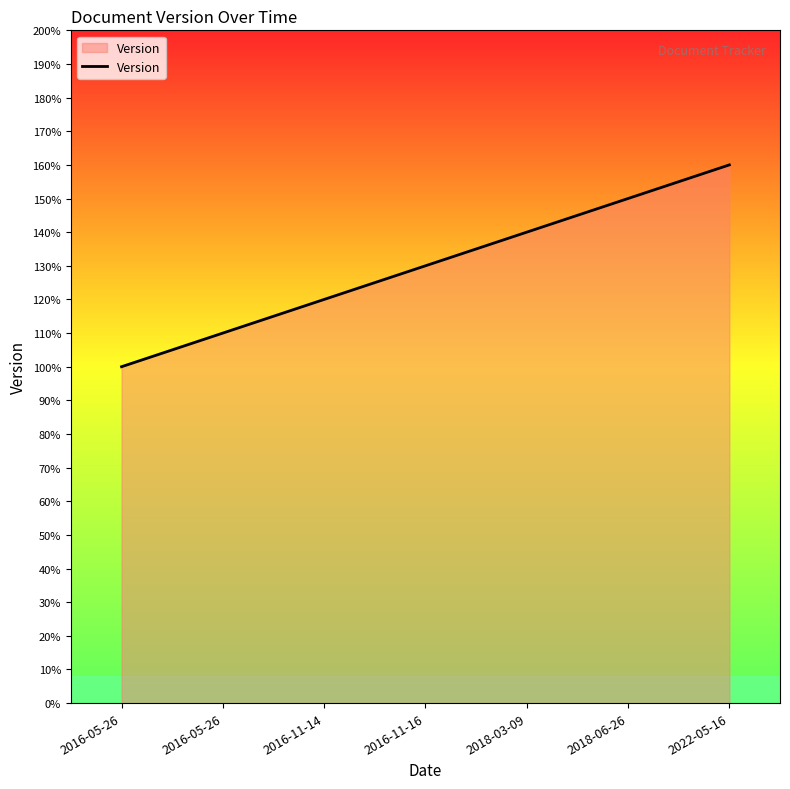

What is the sum of the values at 2018-06-26 and 2022-05-16?

3.1